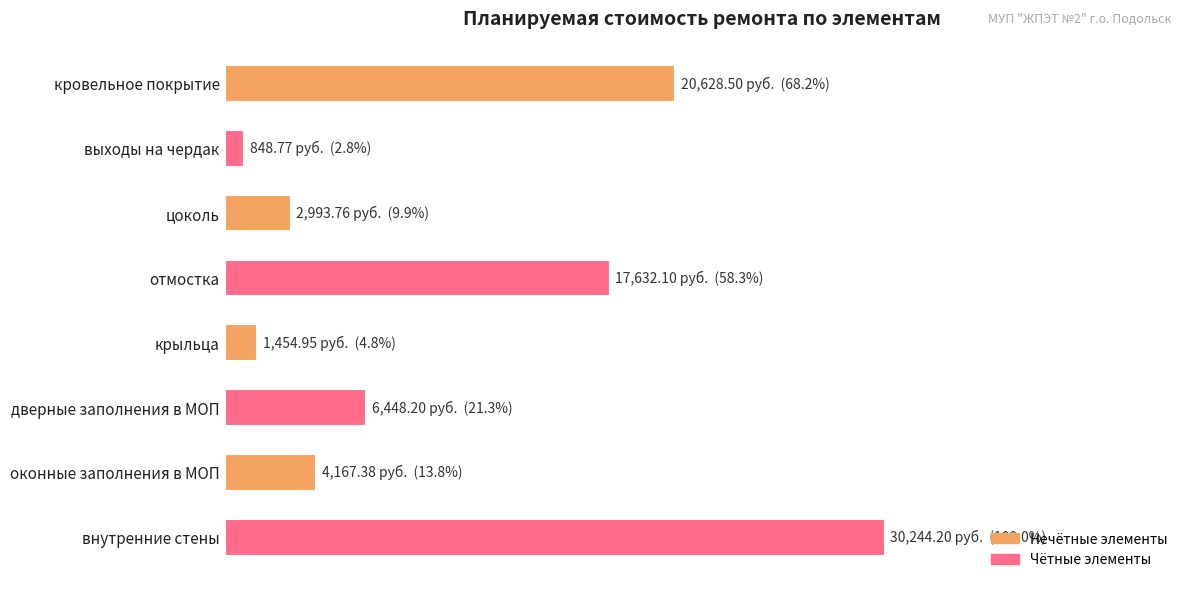

List the labels in order of value, largest first.

внутренние стены, кровельное покрытие, отмостка, дверные заполнения в МОП, оконные заполнения в МОП, цоколь, крыльца, выходы на чердак